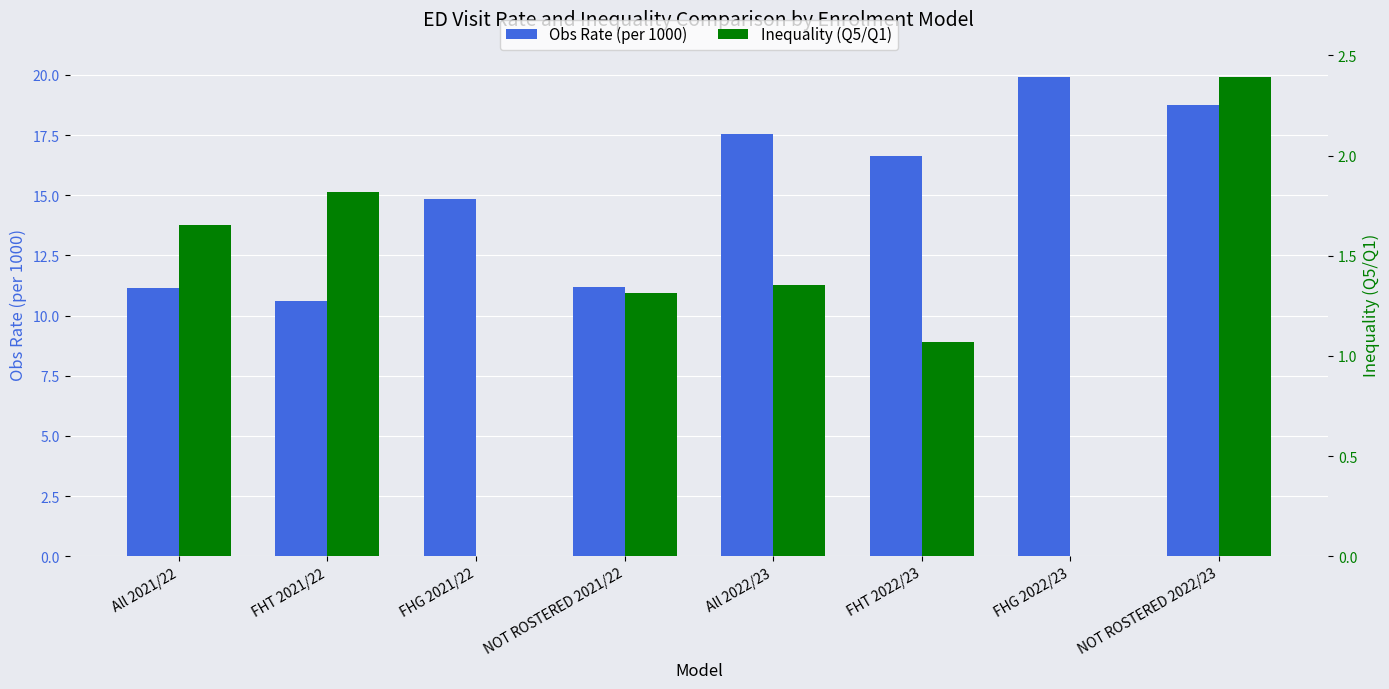

Between FHG 2021/22 and All 2022/23, which series saw the biggest shift?

Obs Rate (per 1000)